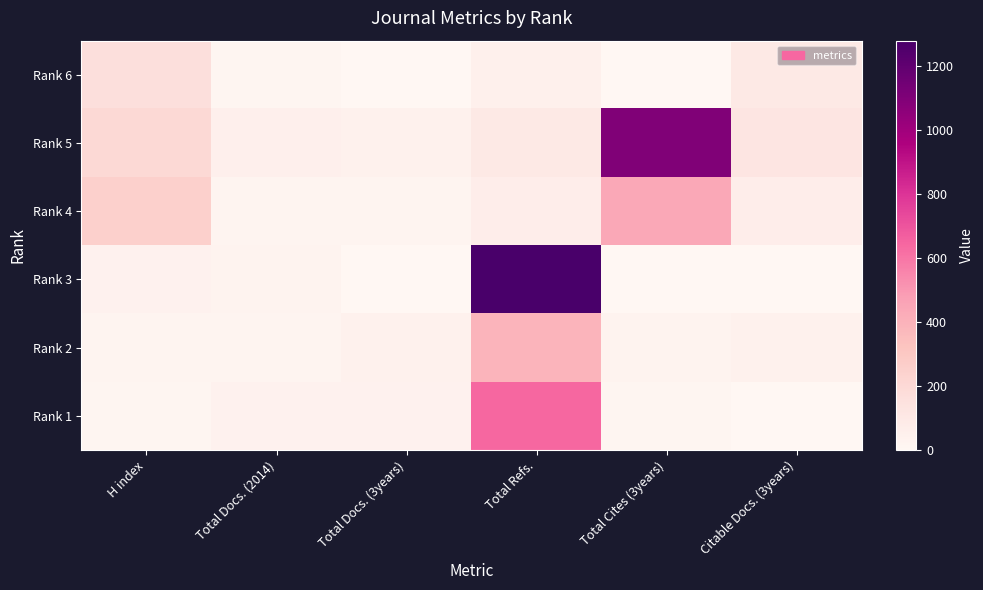

Which series changed the most between Total Refs. and Total Cites (3years)?

Rank 3